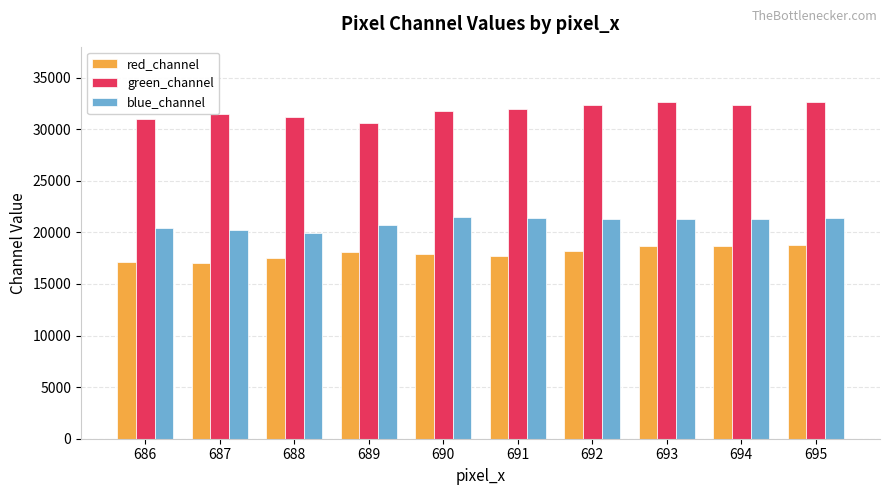

Rank the series by their average value, from highest to lowest.

green_channel, blue_channel, red_channel